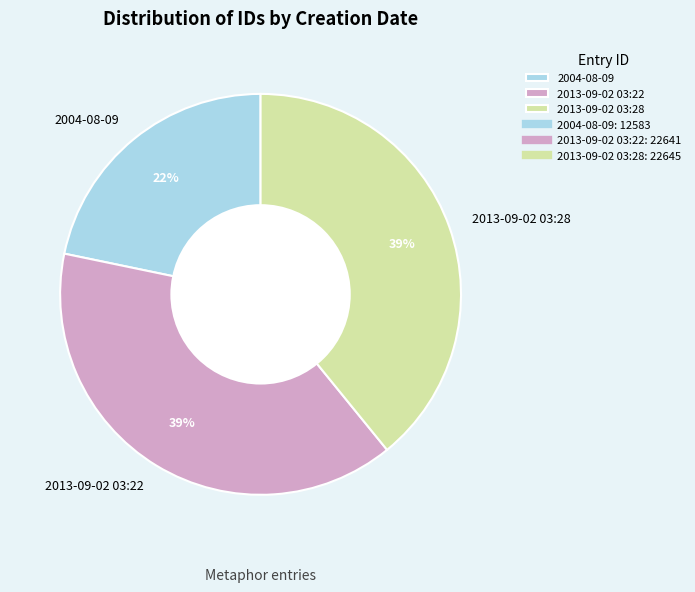

To the nearest percent, what is the combined percentage of 2004-08-09 and 2013-09-02 03:28?

61%